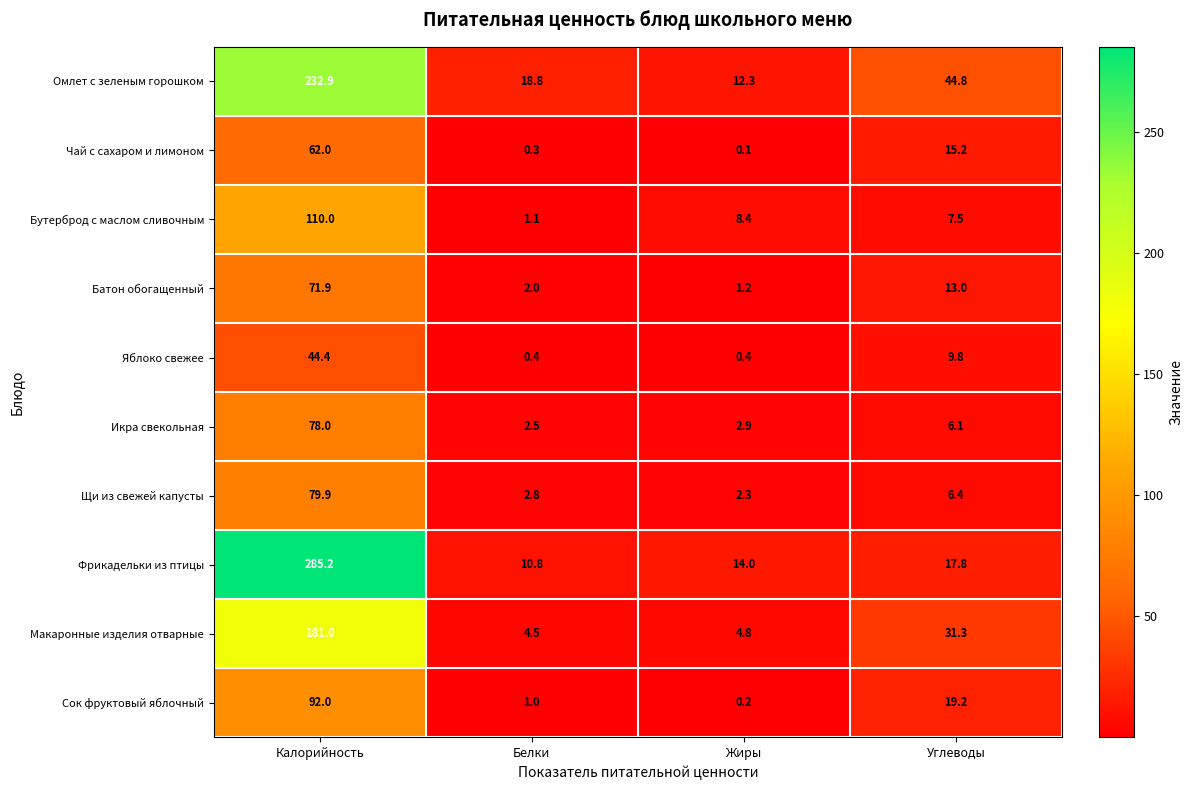

Rank the categories by Сок фруктовый яблочный value from highest to lowest.

Калорийность, Углеводы, Белки, Жиры